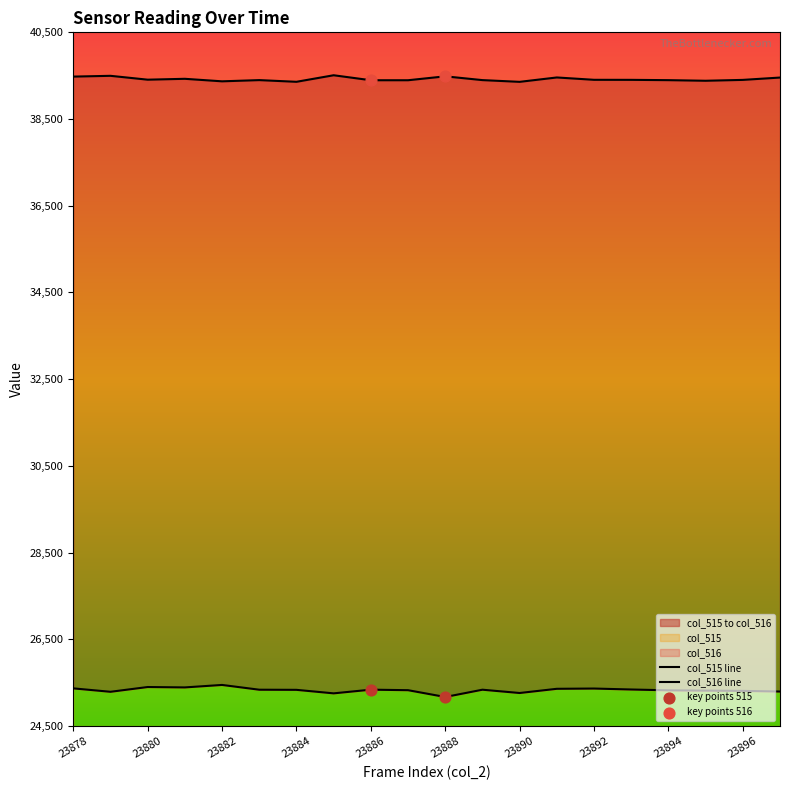

At which category is the sum across all series the highest?

23878